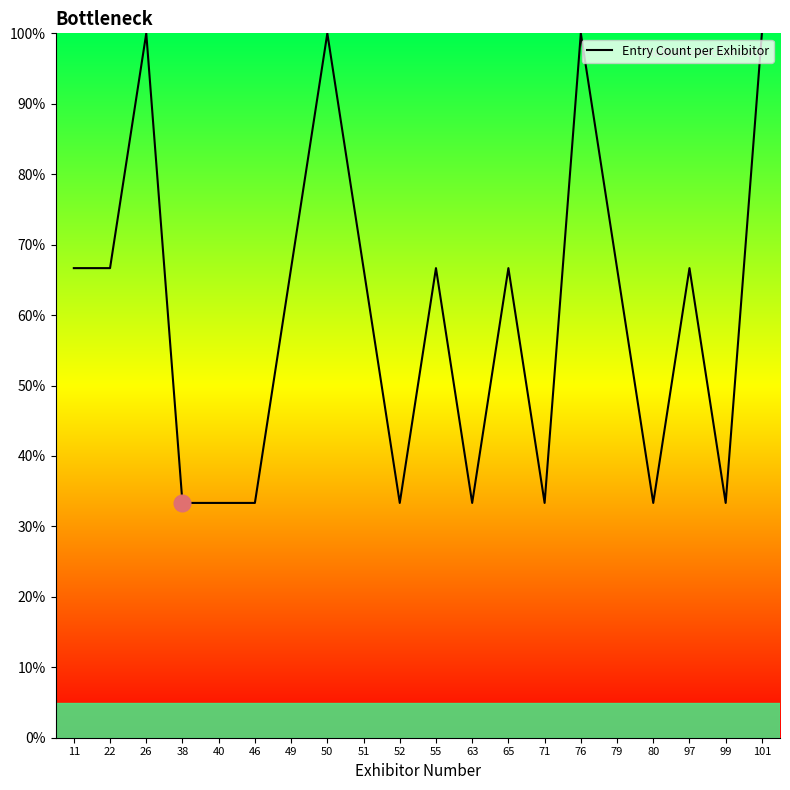

True or false: there are more than 0 points higher than both neighbors.

True